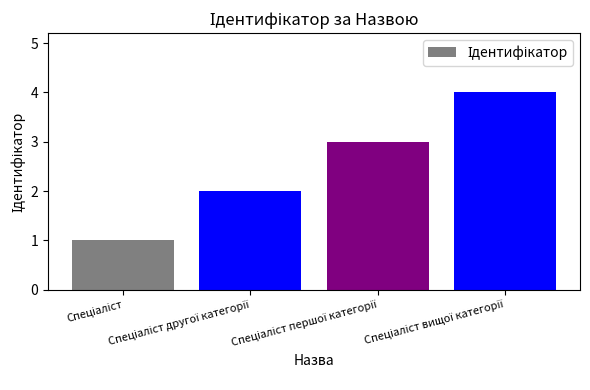

What is the sum of all values?

10